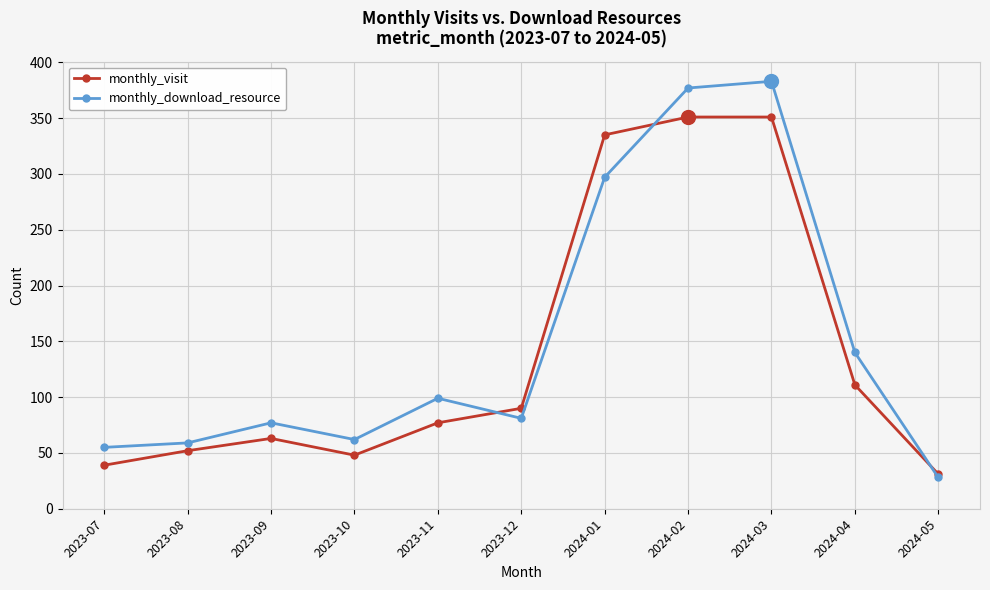

What is the difference between the highest and lowest values at 2024-01?

38